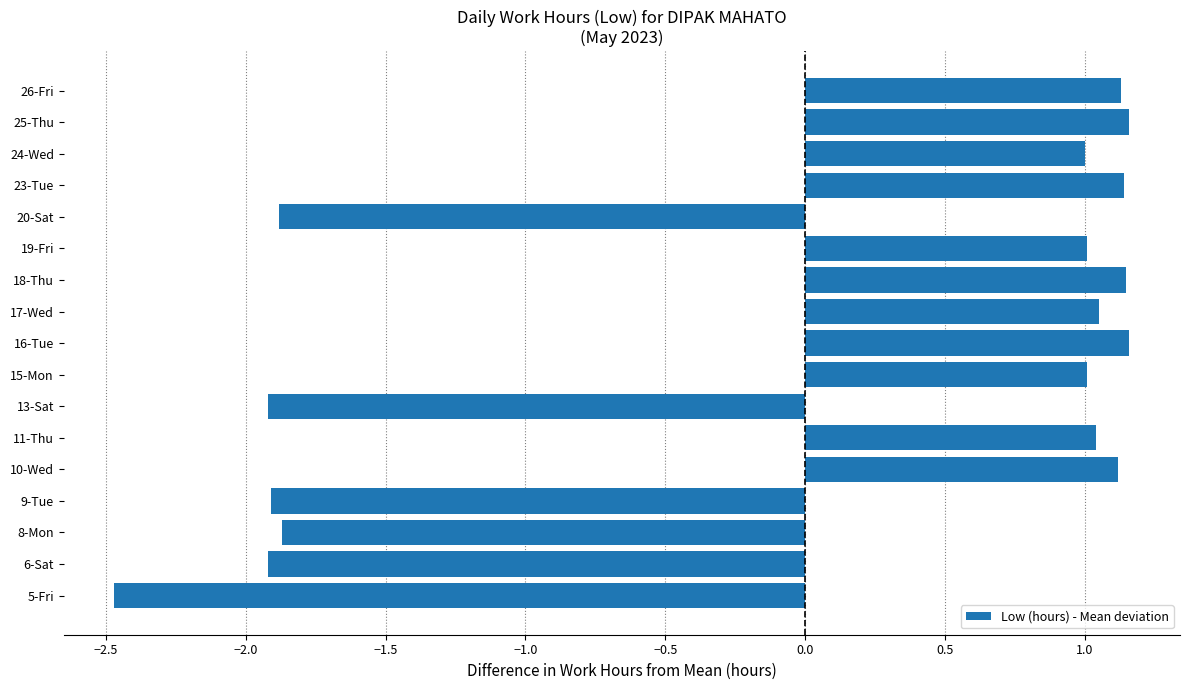

What is the change in value from 6-Sat to 25-Thu?

+3.1